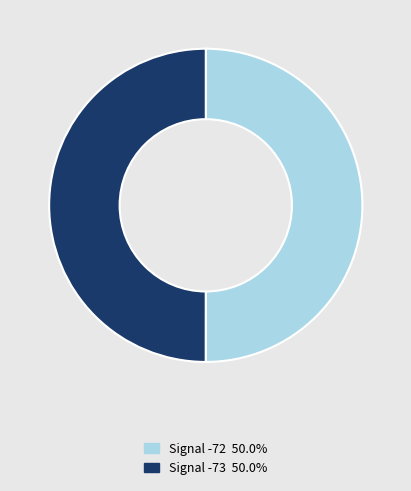

Approximately how many times larger is the value at Signal -73 50.0% compared to Signal -72 50.0%?

1.0